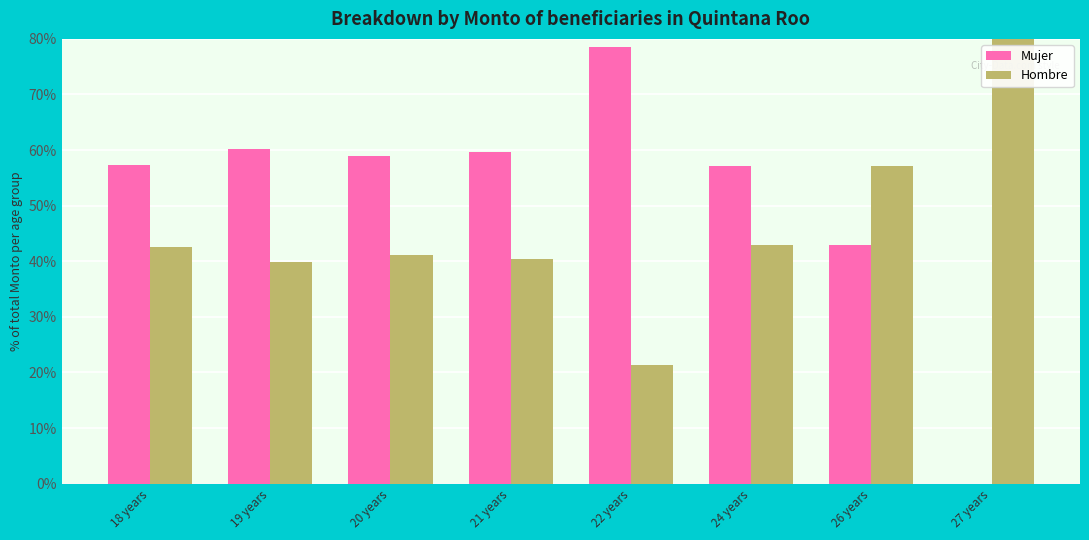

What is the difference between the Mujer values at 18 years and 20 years?

1.5